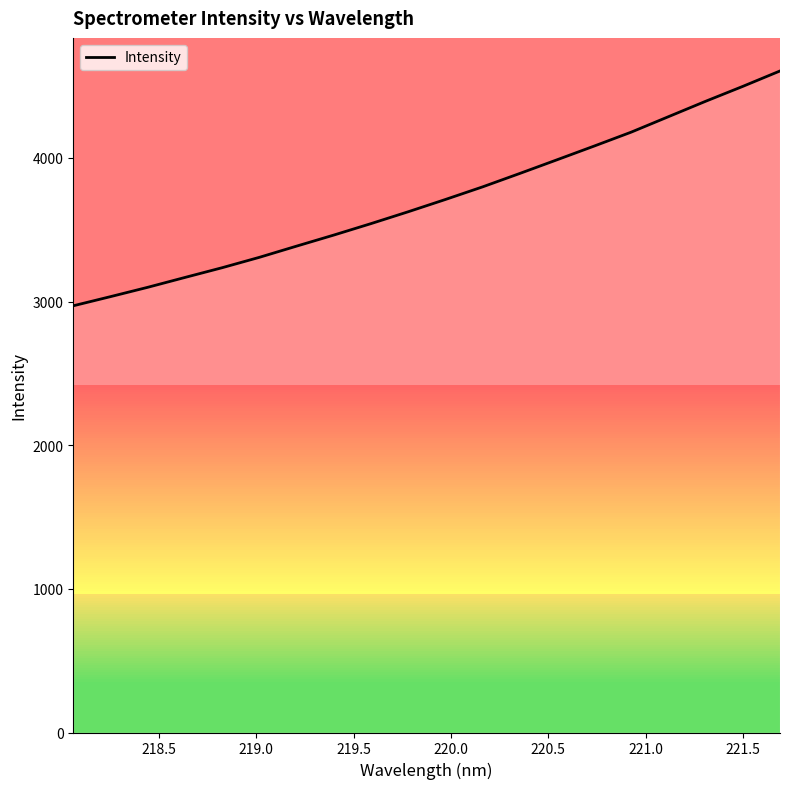

What is the greatest value displayed?

4604.9